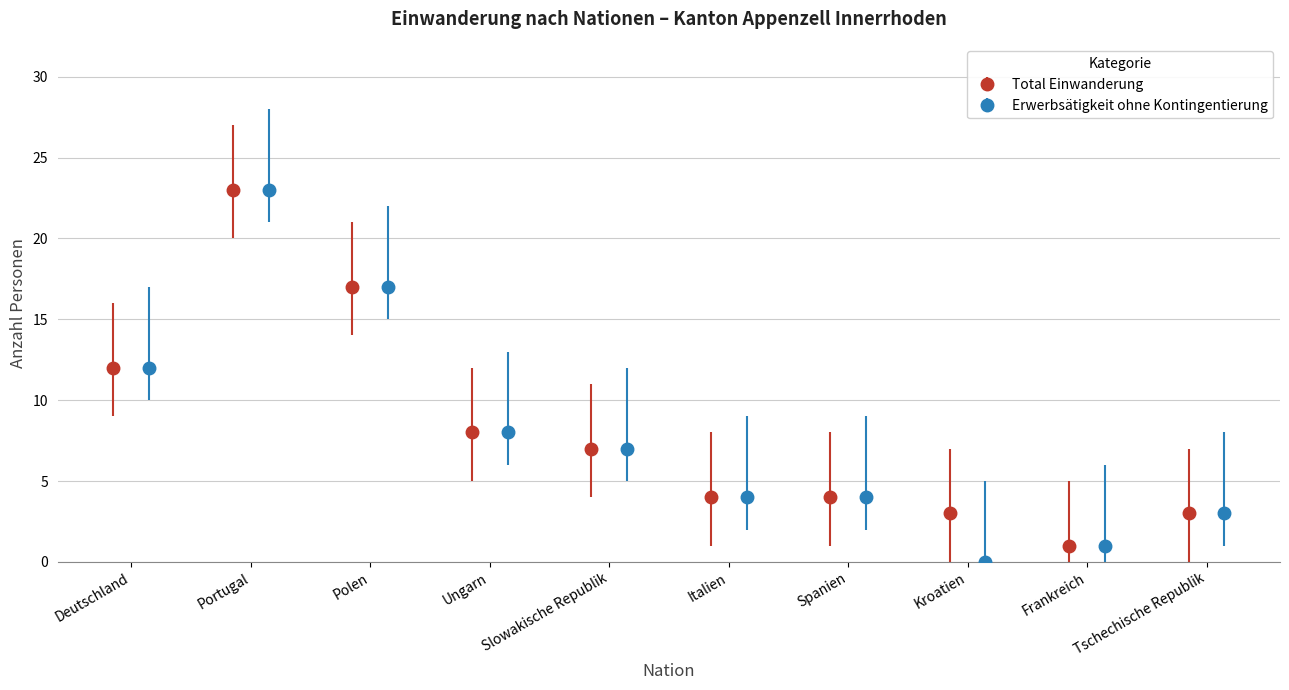

True or false: Familiennachzug has a value of 0 at Tschechische Republik.

False